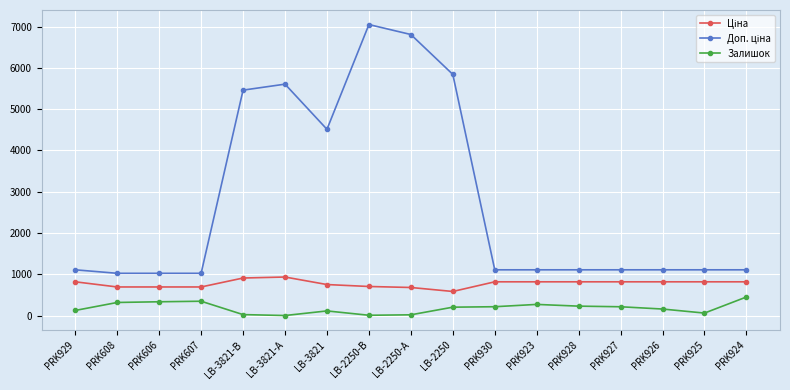

Is it true that Залишок equals 451.0 at PRK924?

True